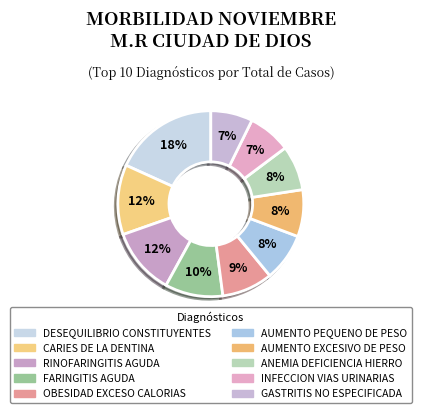

What portion of the pie excludes CARIES DE LA DENTINA?

87.8%